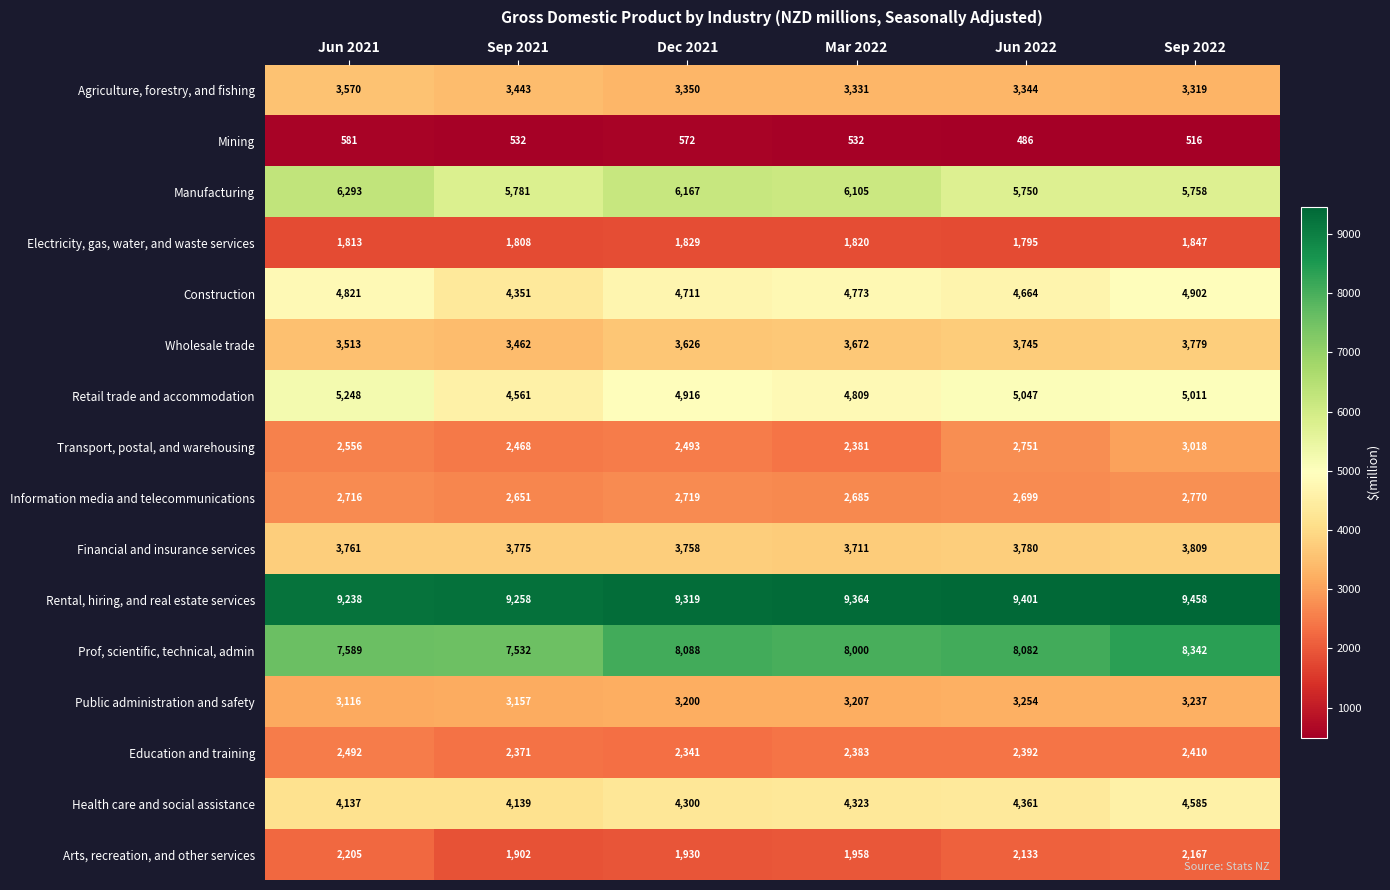

What is the total value across all series at Jun 2021?

63649